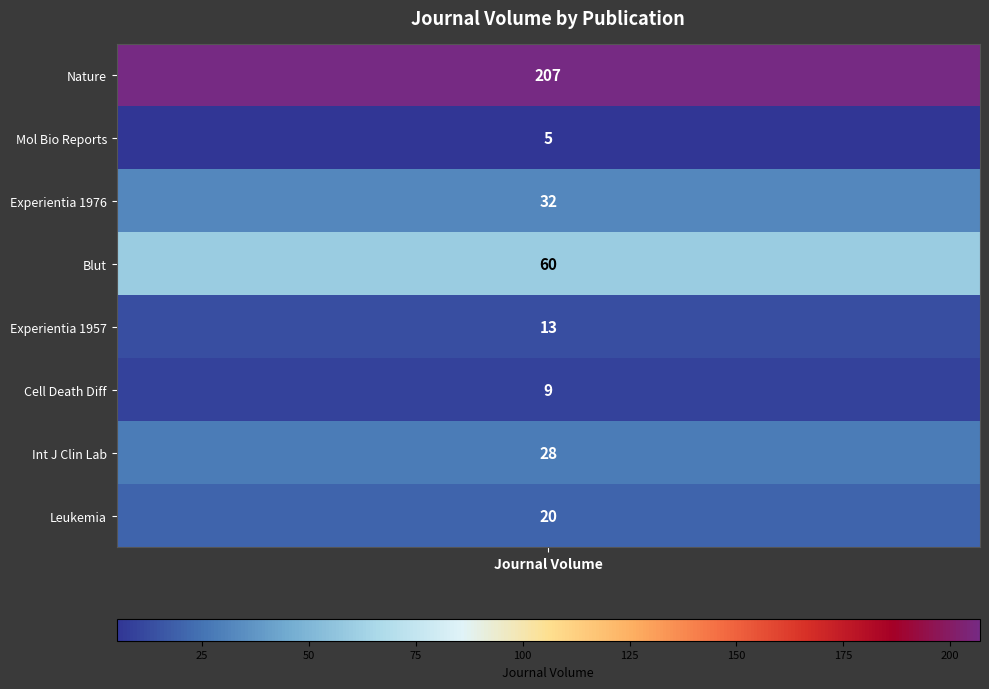

What is the difference between the values at 6 and 4?

15